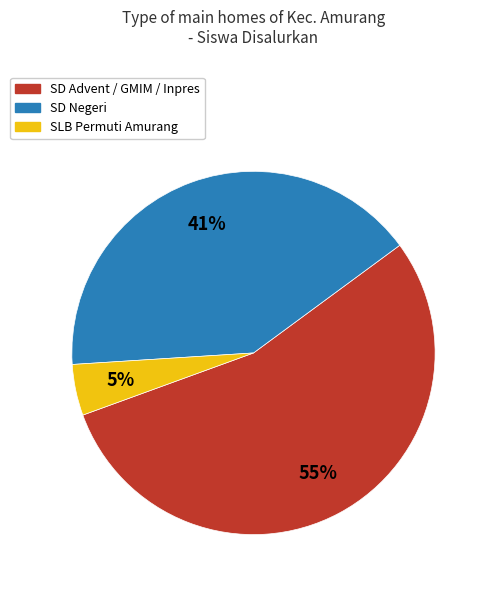

Is there a majority slice in this chart?

Yes